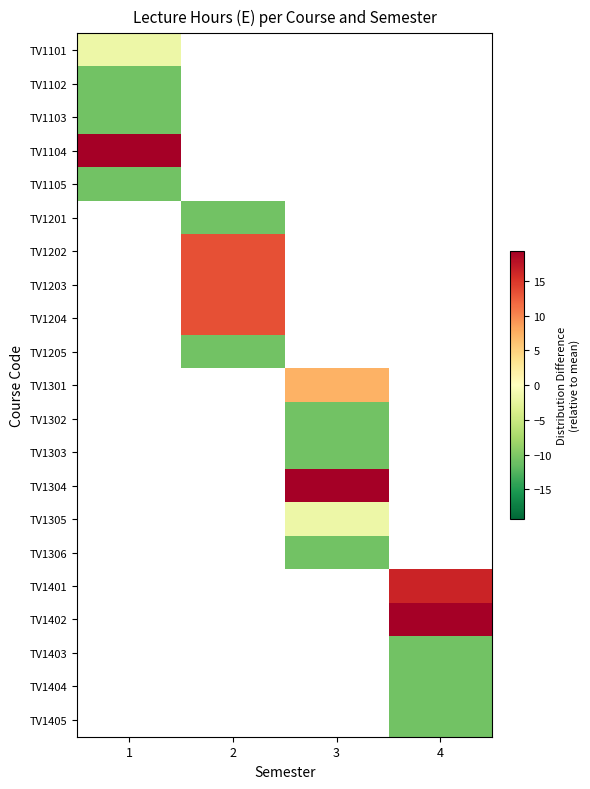

Is it true that TV1205 equals -14.3 at 2?

False